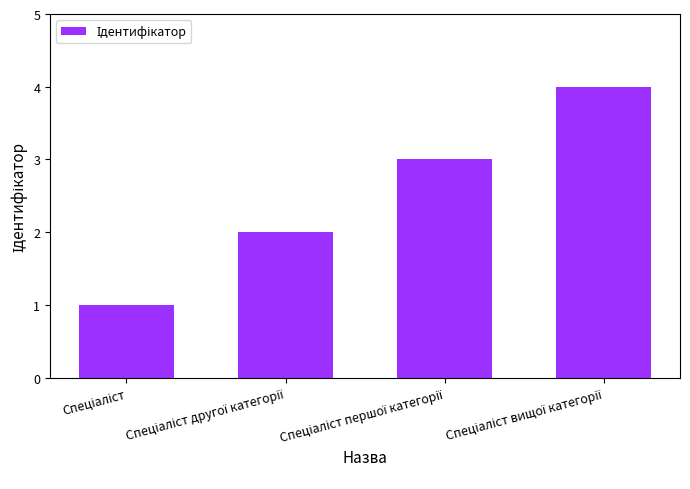

What is the sum of all values?

10